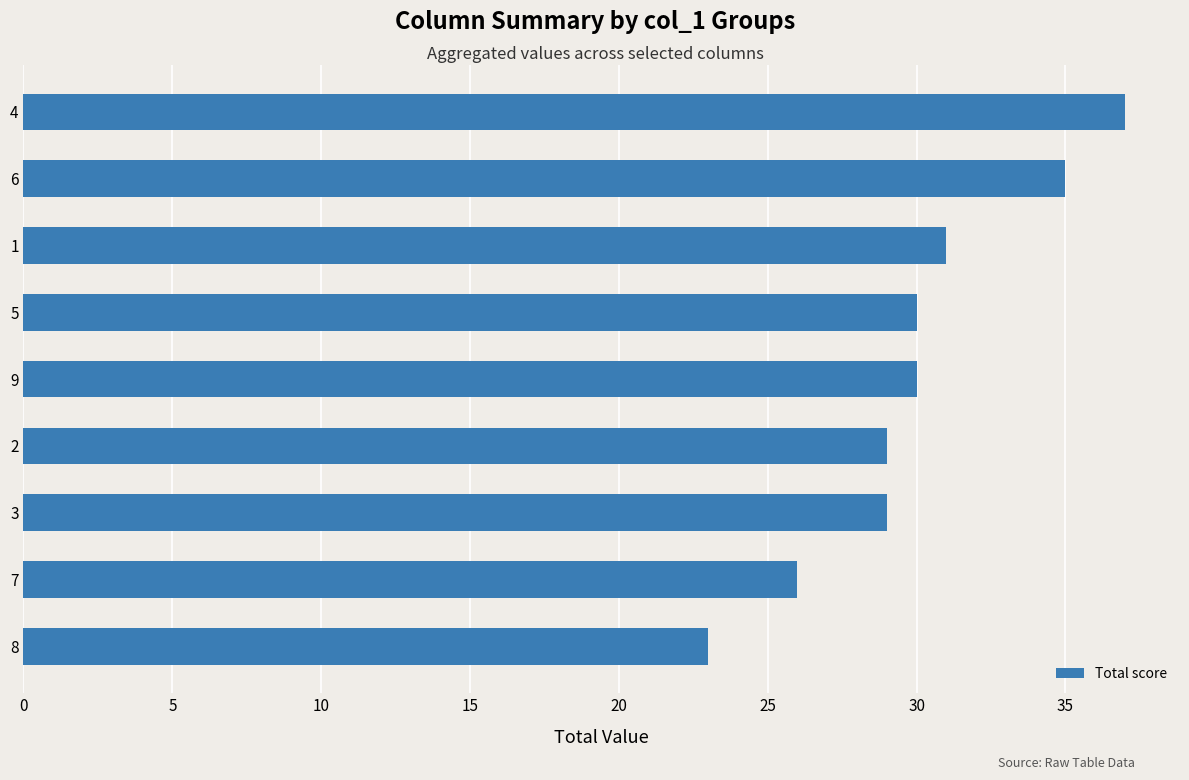

True or false: the data shows 29 at 3.

True